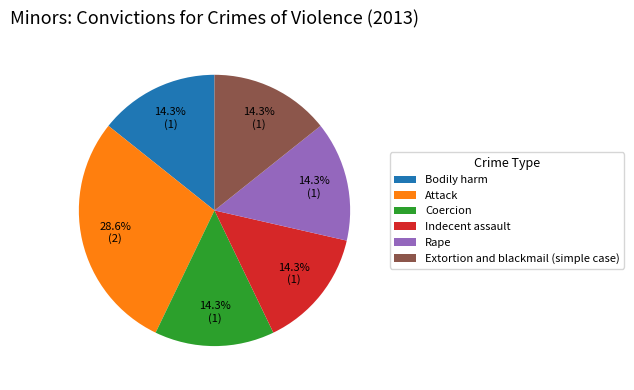

Approximately how many times larger is the value at Extortion and blackmail (simple case) compared to Indecent assault?

1.0